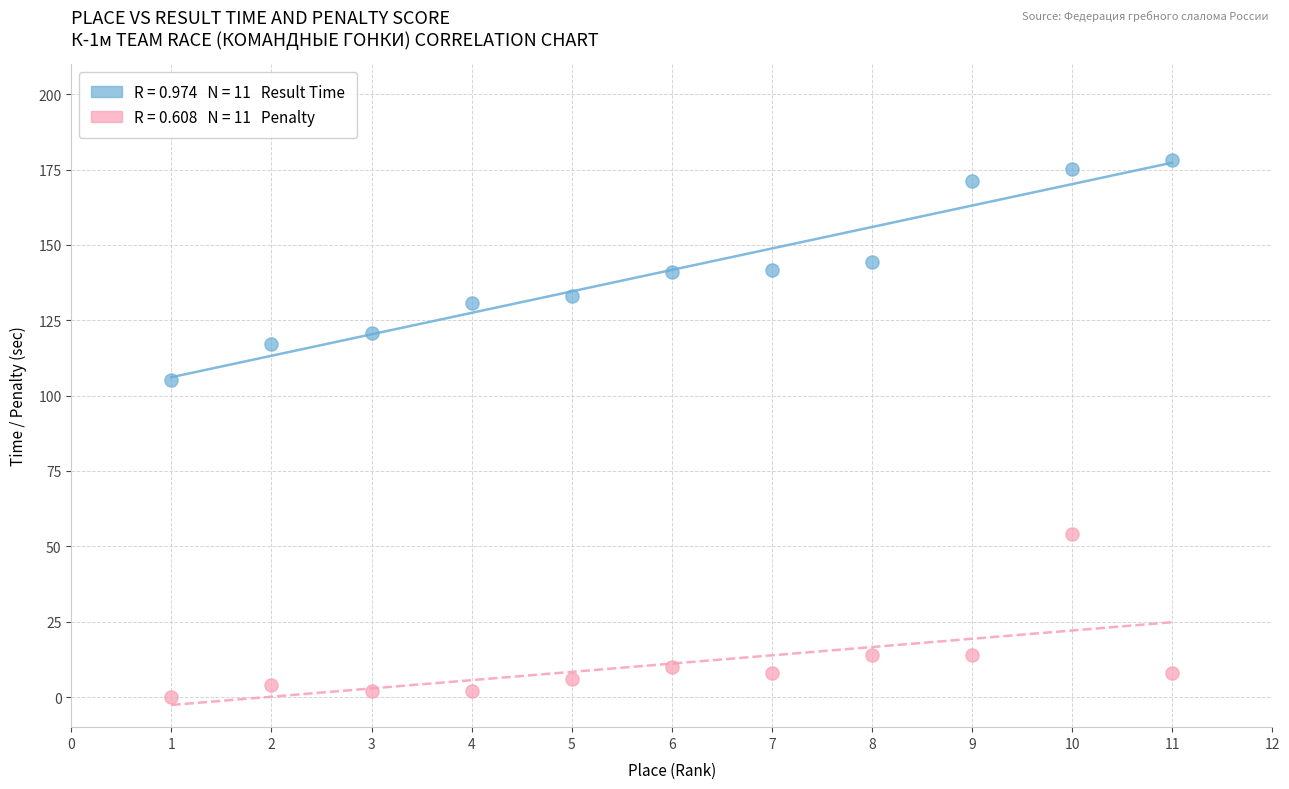

Across all series, what Y value is closest to 89?

105.2